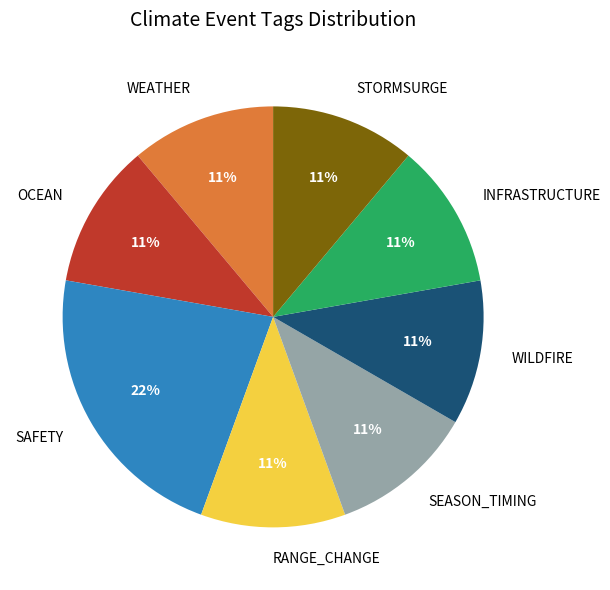

How many segments does this pie chart have?

8